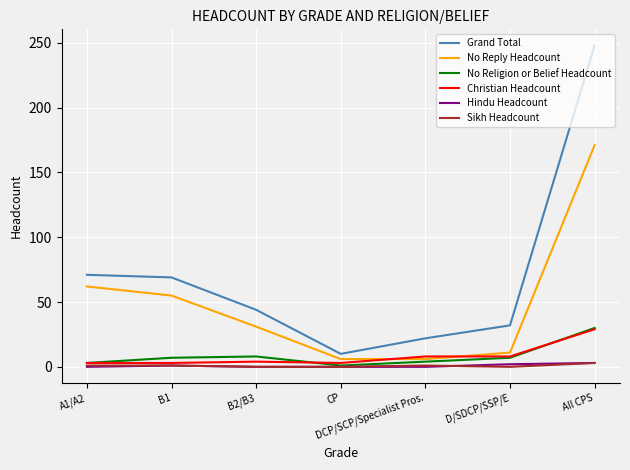

What is the total value across all series at A1/A2?

140